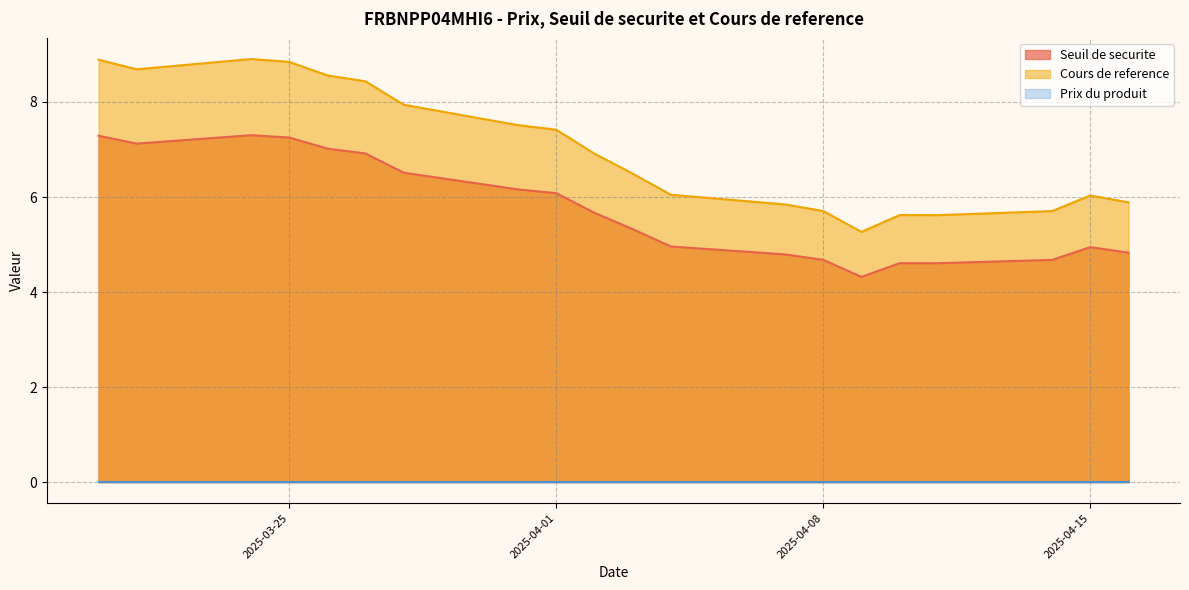

Which series has the widest spread of values?

Cours de reference